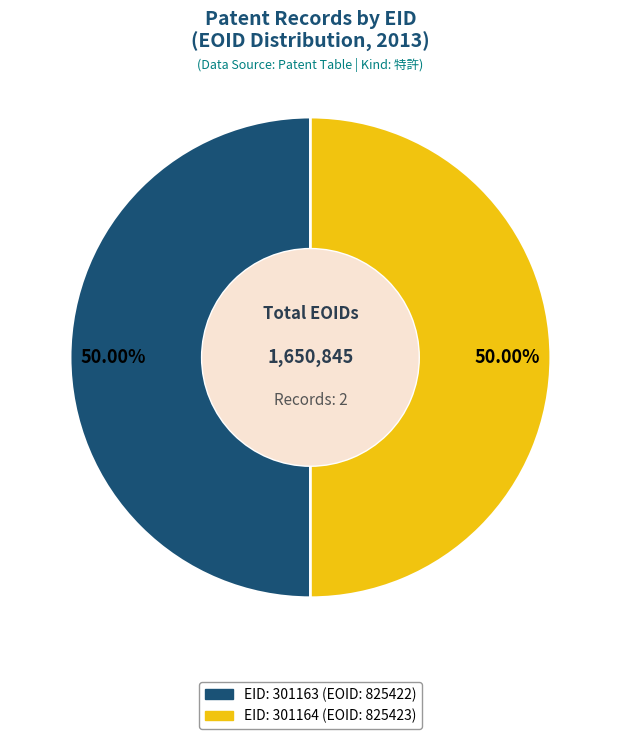

To the nearest percent, what percentage of the pie is EID: 301163 (EOID: 825422)?

50%